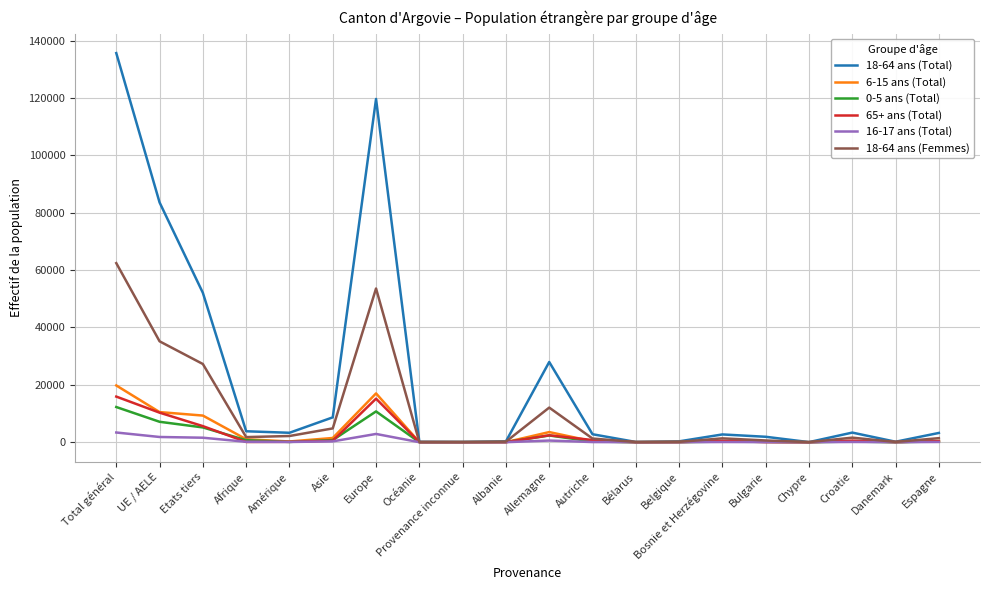

At which label does 16-17 ans (Total) first exceed 77?

Total général